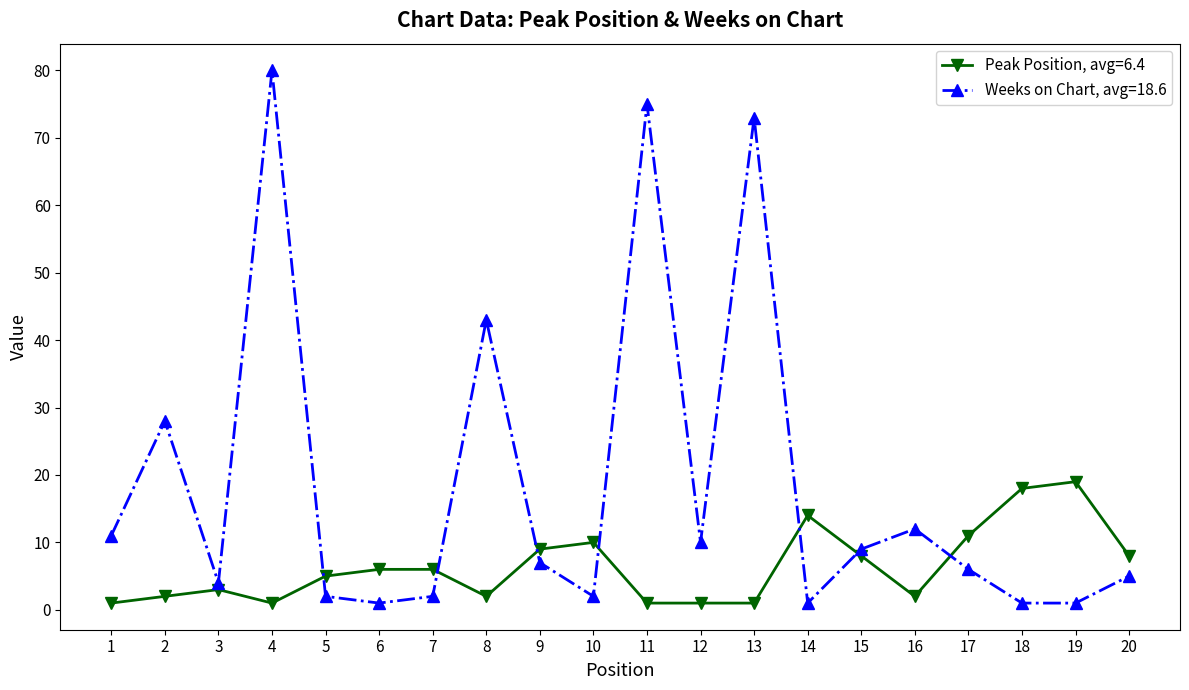

At which category is the sum across all series the highest?

4